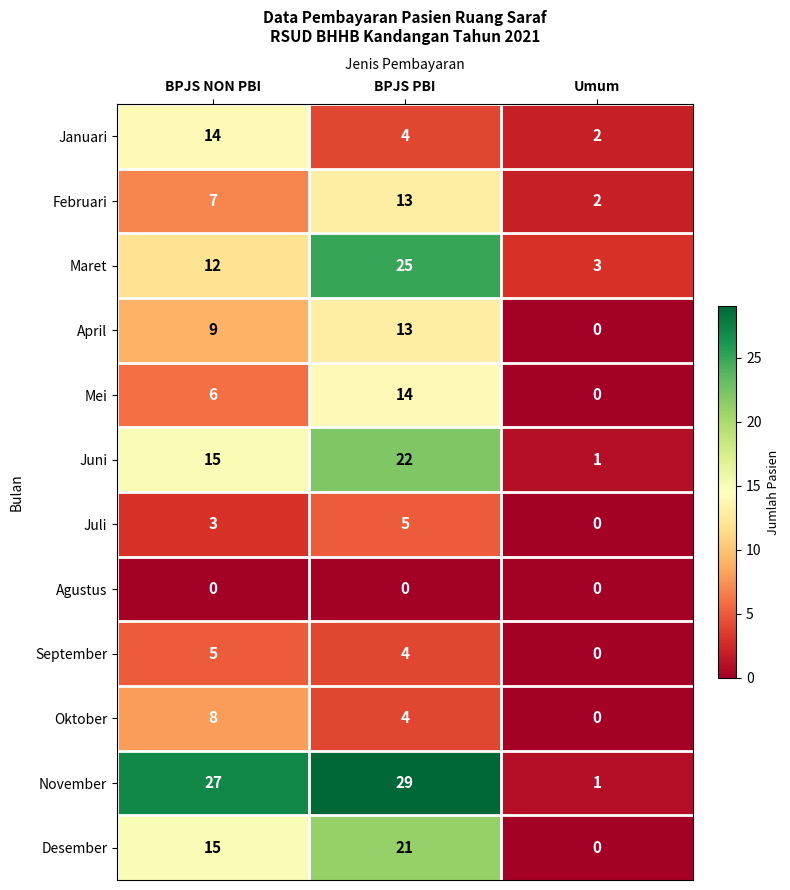

Rank the categories by April value from lowest to highest.

Umum, BPJS NON PBI, BPJS PBI